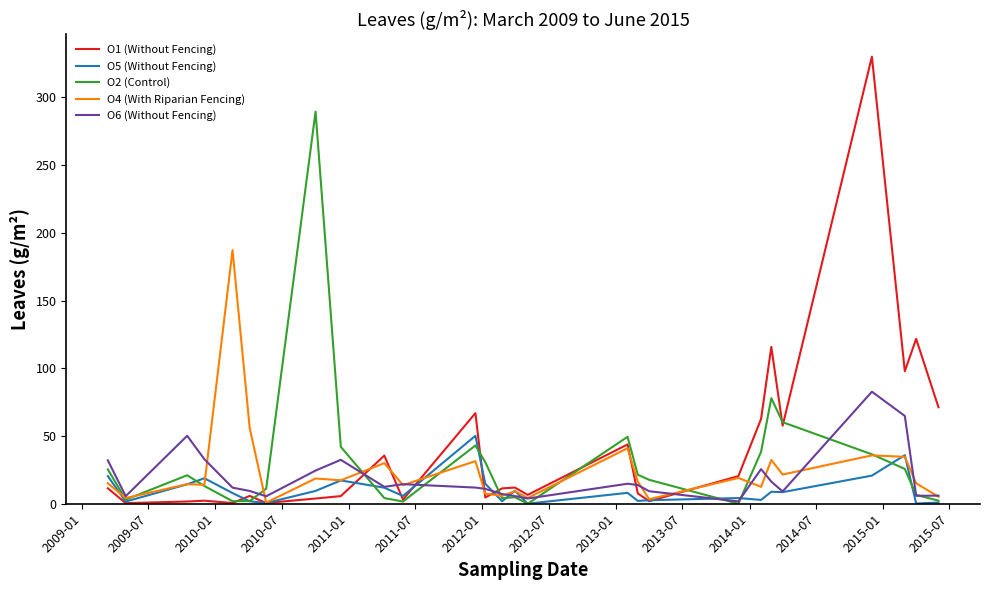

Which series has the largest range (max minus min)?

O1 (Without Fencing)